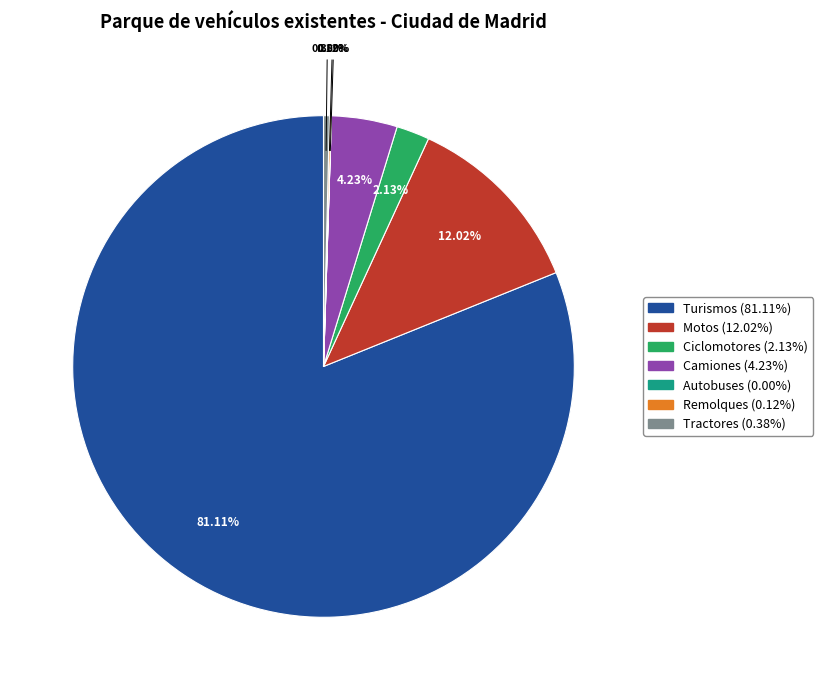

What percentage is NOT represented by Ciclomotores?

97.9%